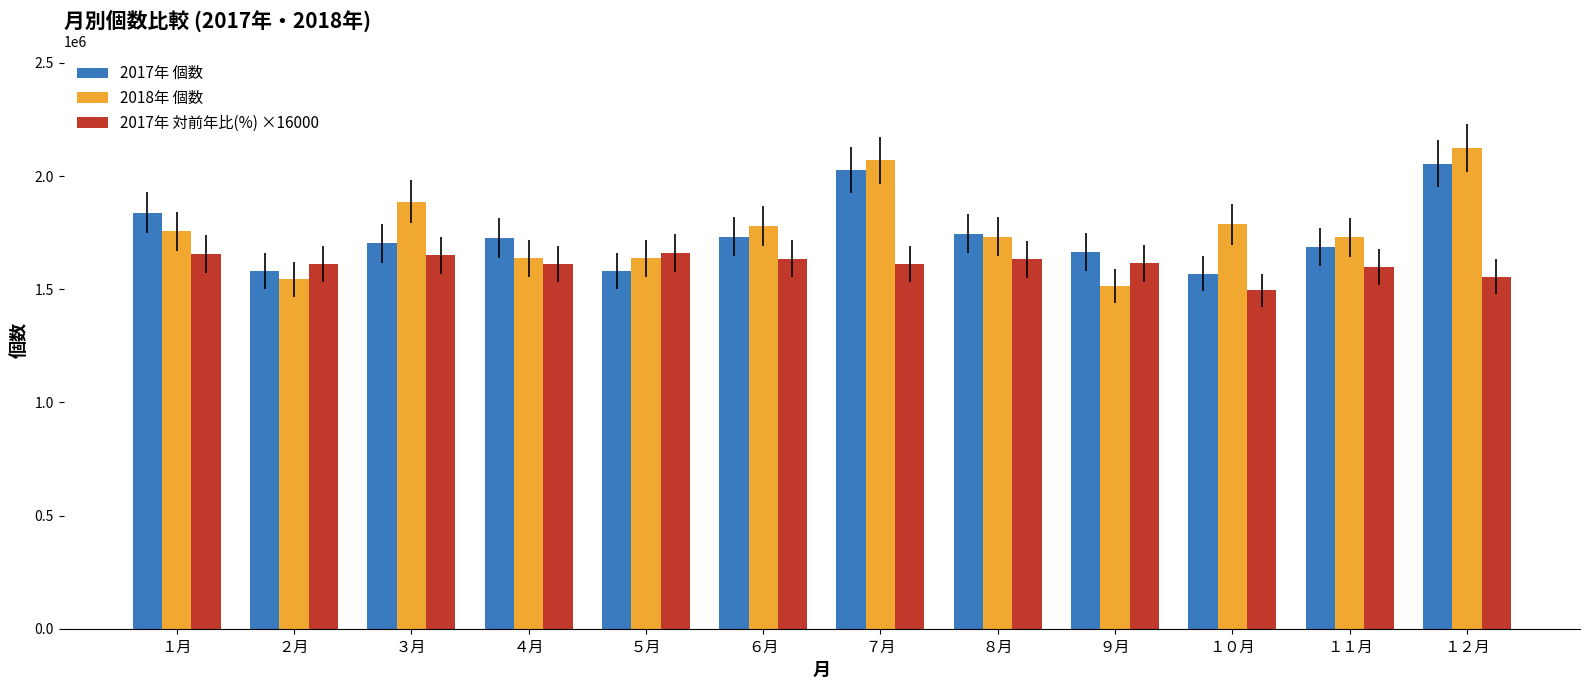

What is the difference between the maximum and second lowest values in the 2018年 個数 series?

582175